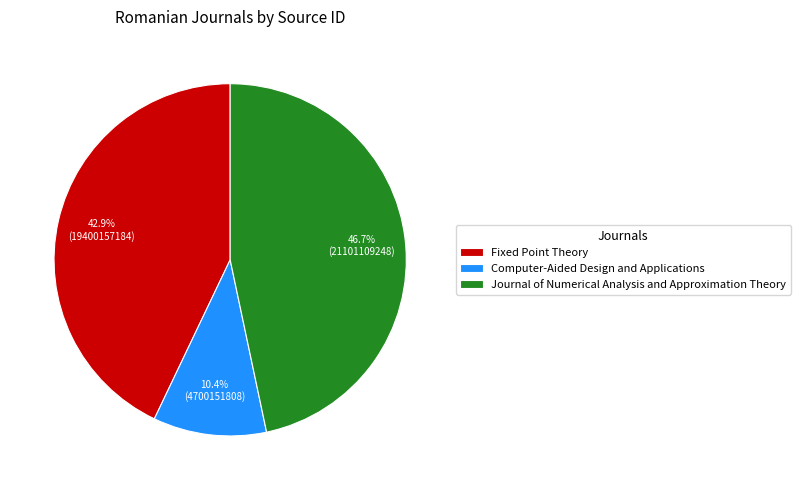

How many slices are in this pie chart?

3